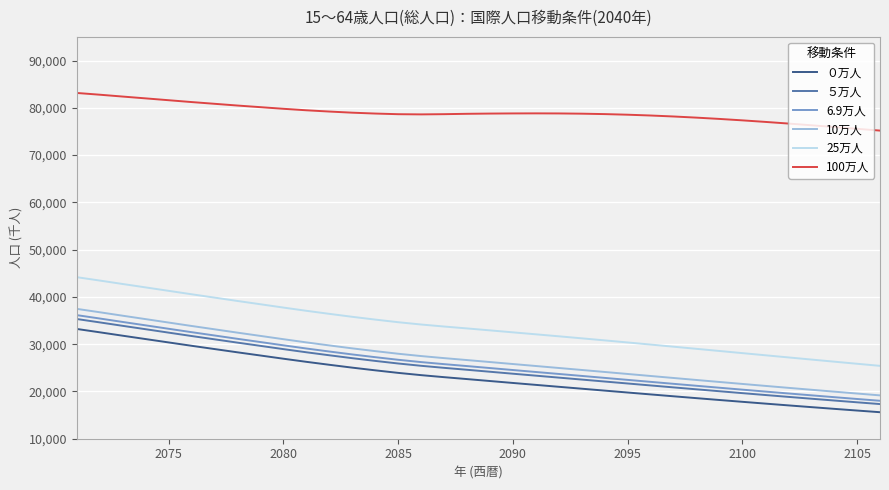

Does the chart have visible grid lines?

Yes